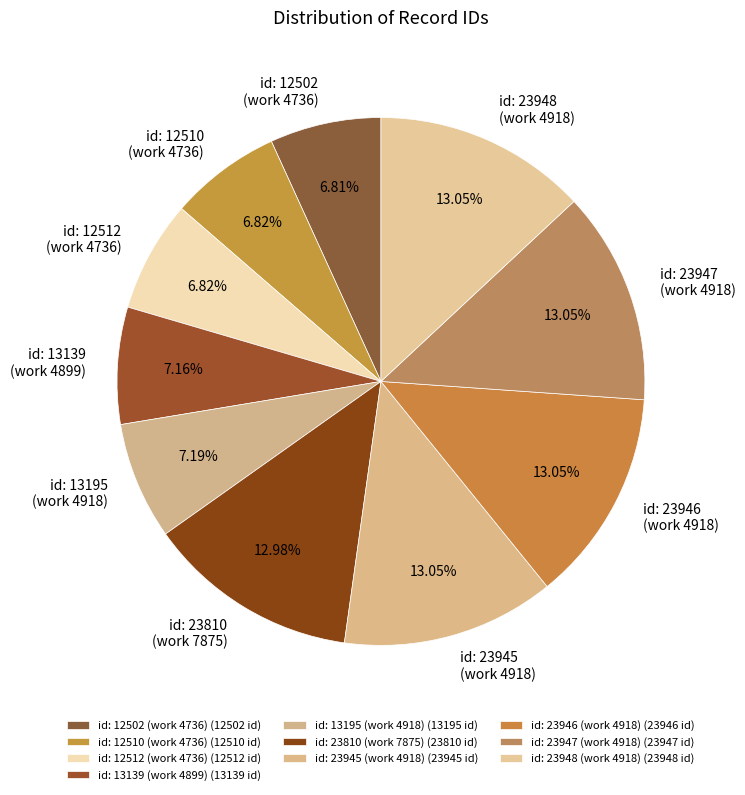

Does id: 12502 (work 4736) account for over 50% of the chart?

No